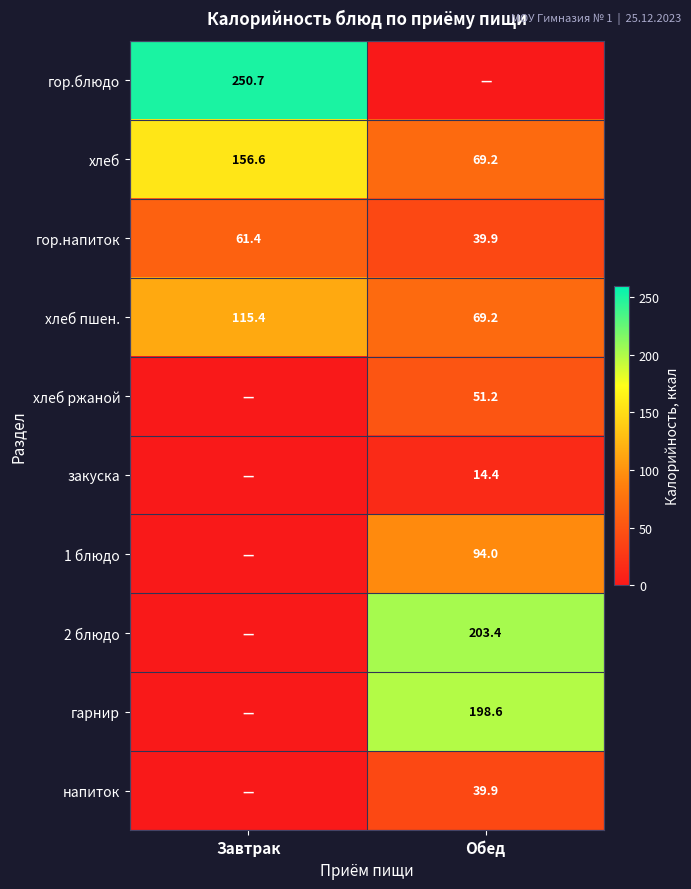

The value of гор.напиток at Обед is 60.7. True or false?

False